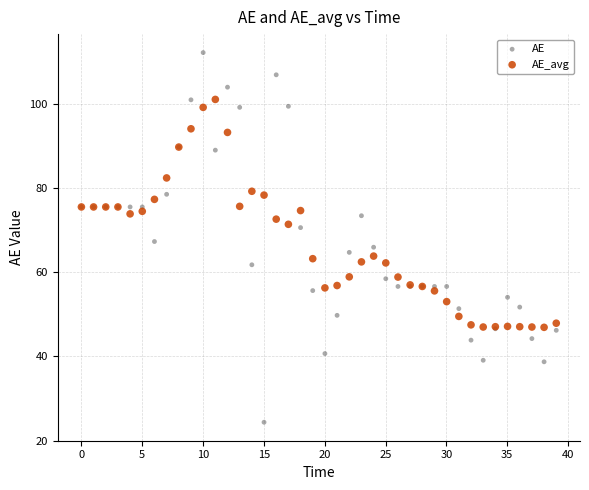

Which series contains the highest Y value?

AE